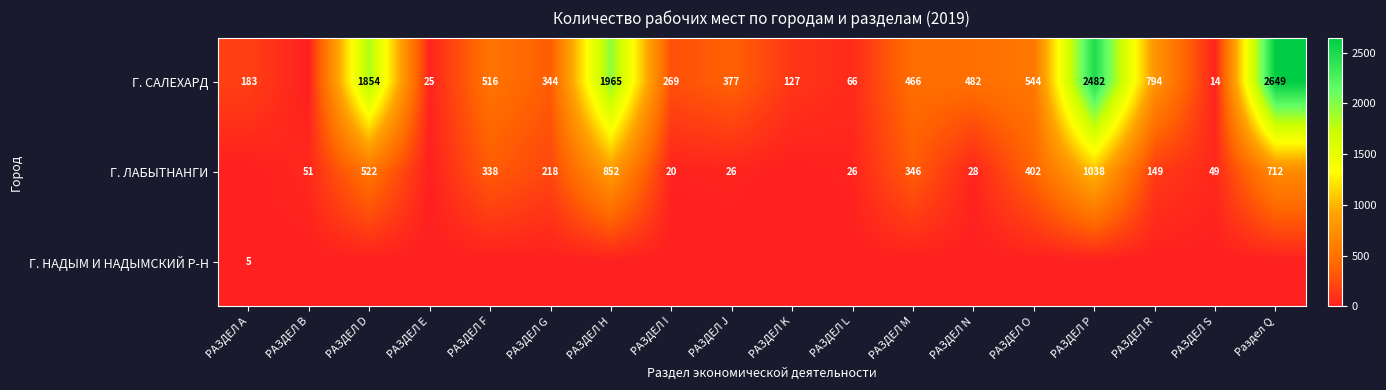

True or false: Г. САЛЕХАРД has a value of 377 at РАЗДЕЛ J.

True